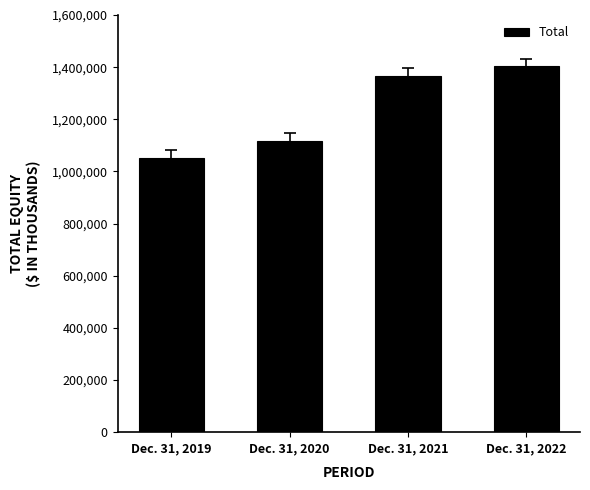

What is the value of the 1st bar from the left?

1052795